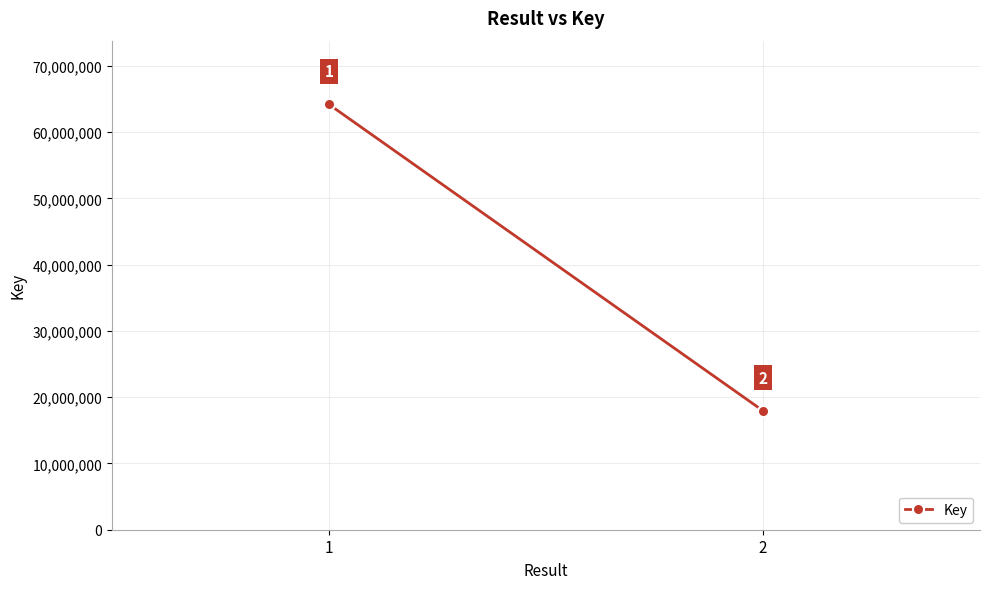

The value at 1 is 64188090. True or false?

True